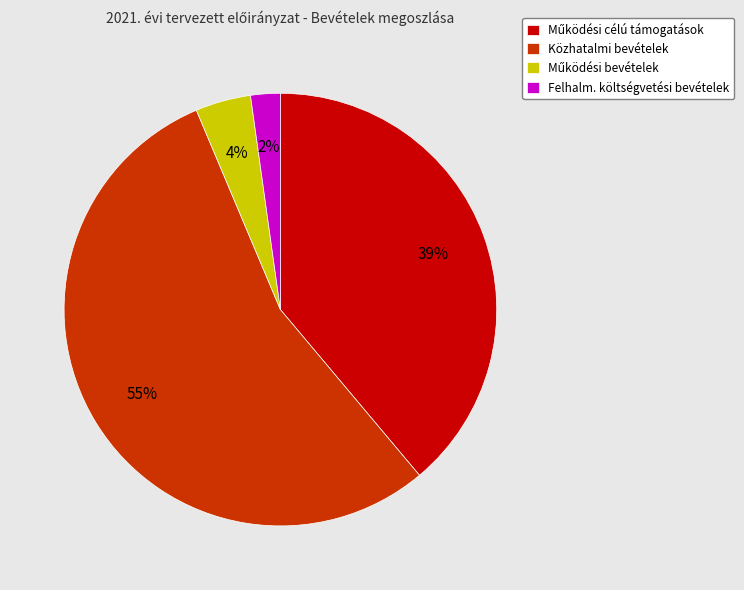

Is Felhalm. költségvetési bevételek the majority of the pie?

No